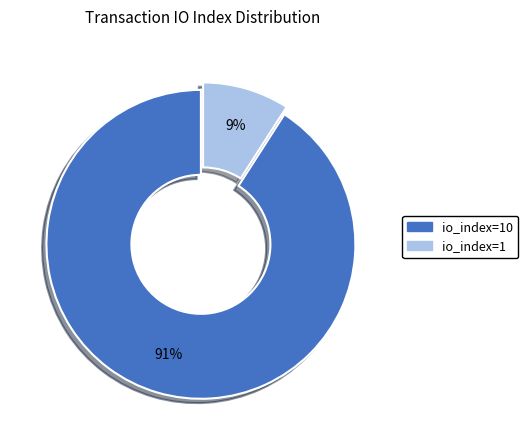

To the nearest percent, what is the average slice percentage?

50%